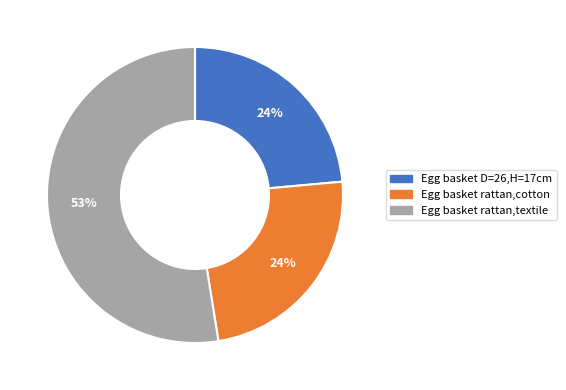

Do Egg basket D=26,H=17cm and Egg basket rattan,textile together represent more than half of the pie?

Yes